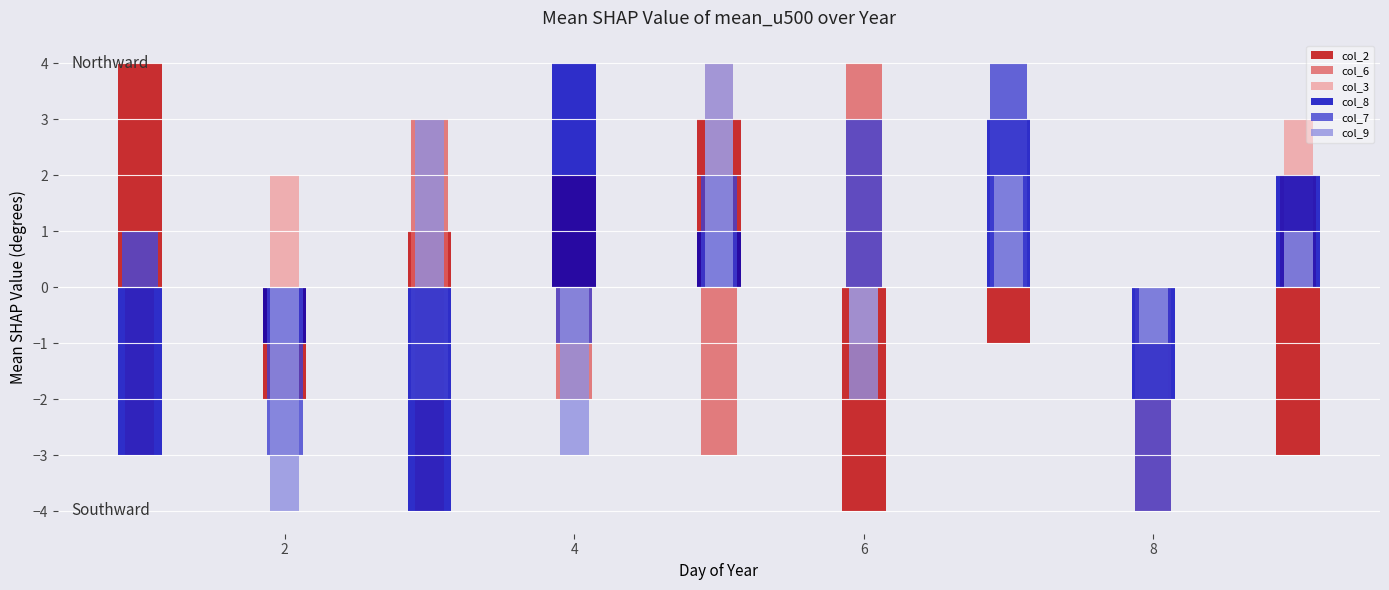

How many values in col_8 are above zero?

4